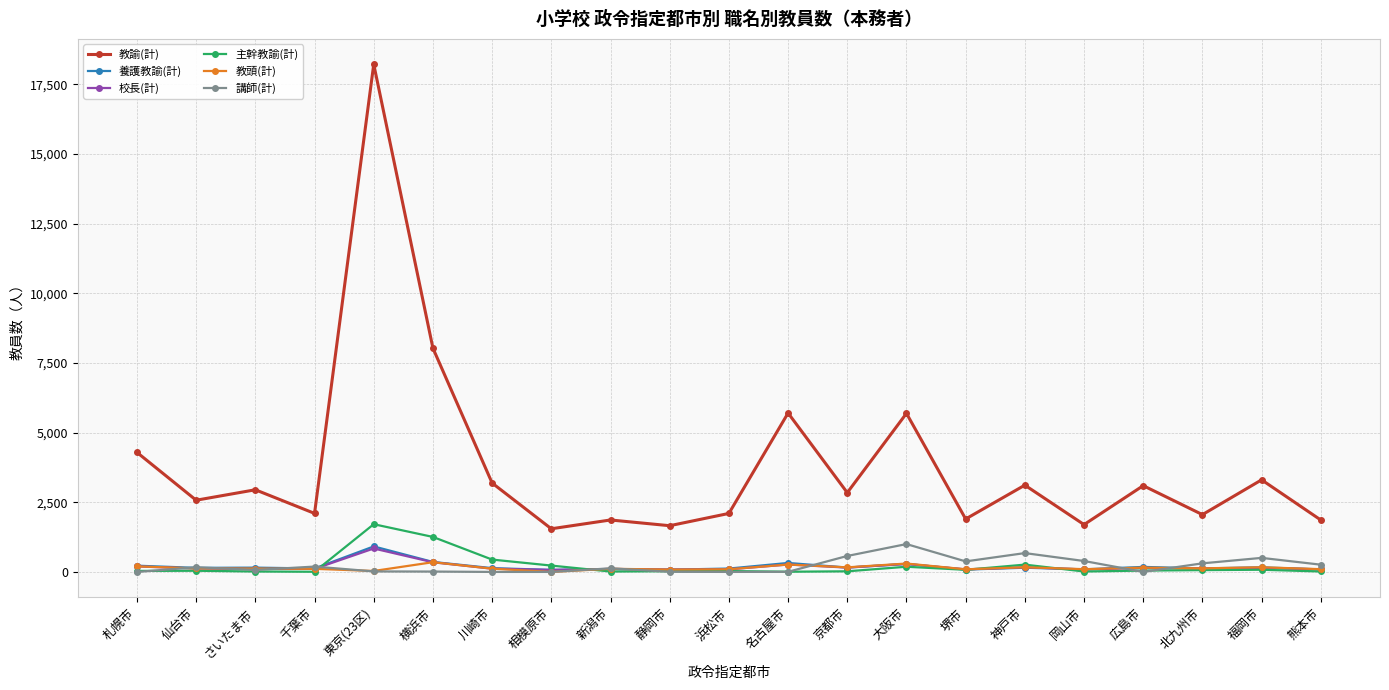

What value does the 校長(計) series have at 静岡市, to the nearest 50?

100